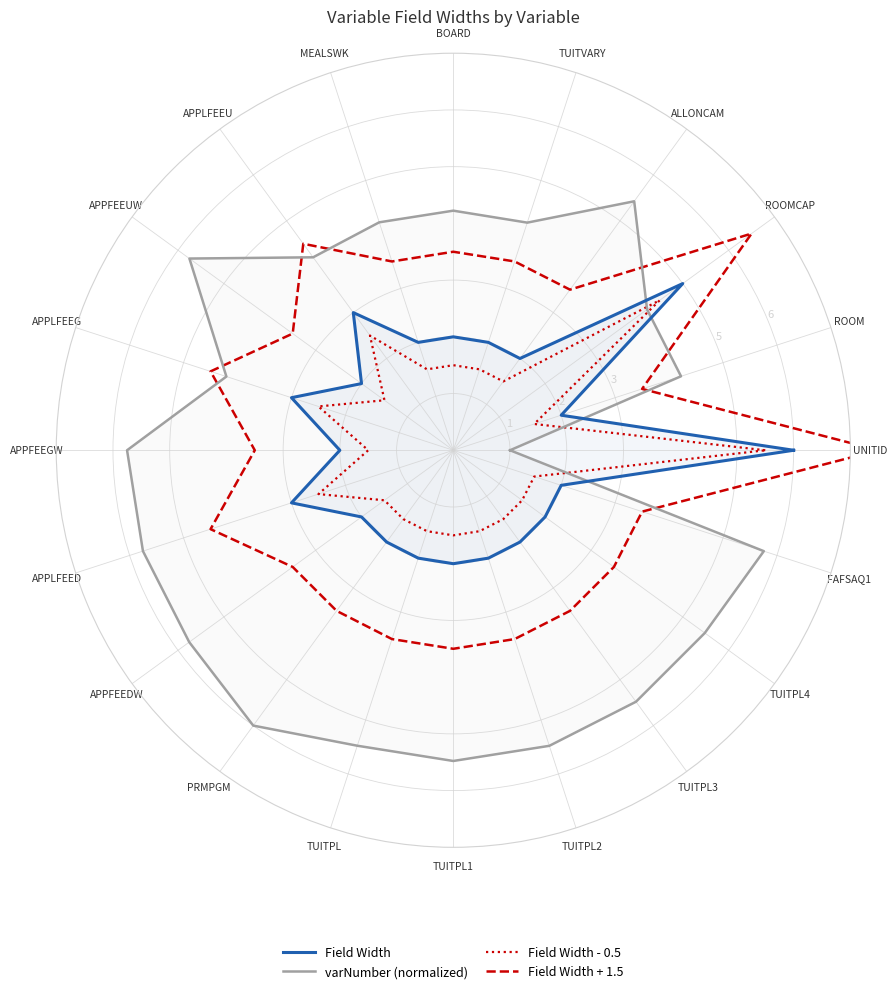

Count the Field Width values in the range 2 to 3.

18